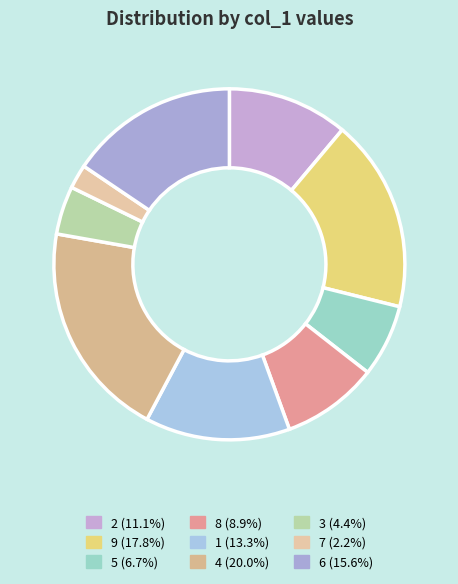

Which category has the smallest portion of the pie?

7